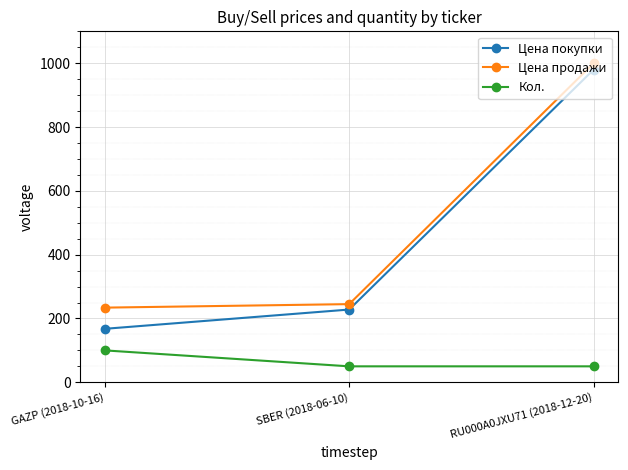

Which series has the largest total across all categories?

Цена продажи